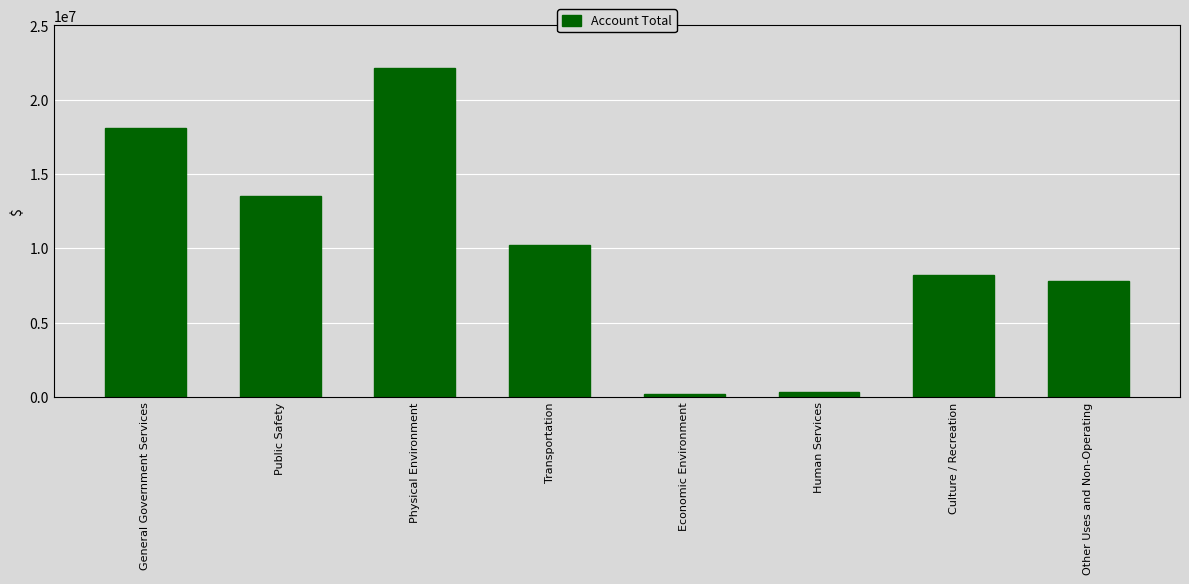

Reading left to right, extract all data points from this chart.

18119000	13515000	22107000	10252000	228000	347000	8183000	7833000